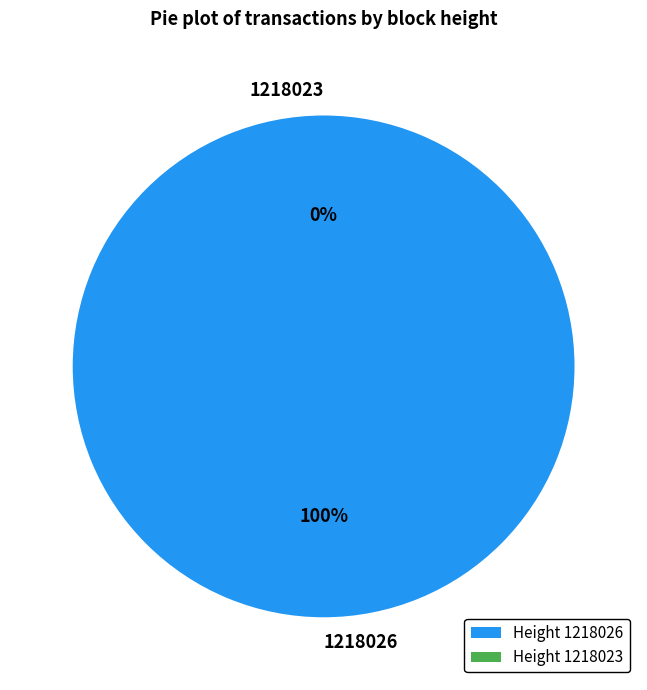

What is the change in value from 1218026 to 1218023?

-279821.4